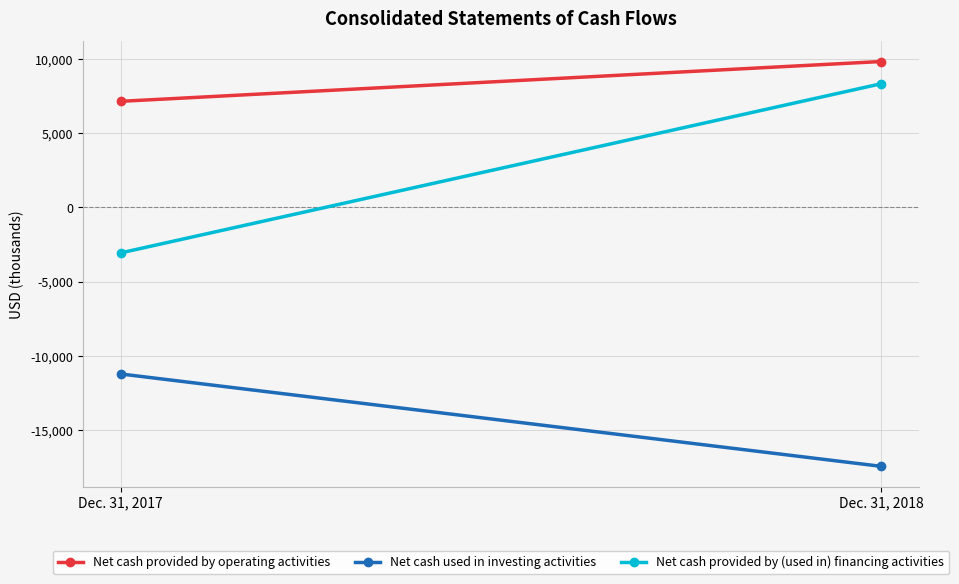

Between Dec. 31, 2017 and Dec. 31, 2018, which is larger?

Dec. 31, 2018